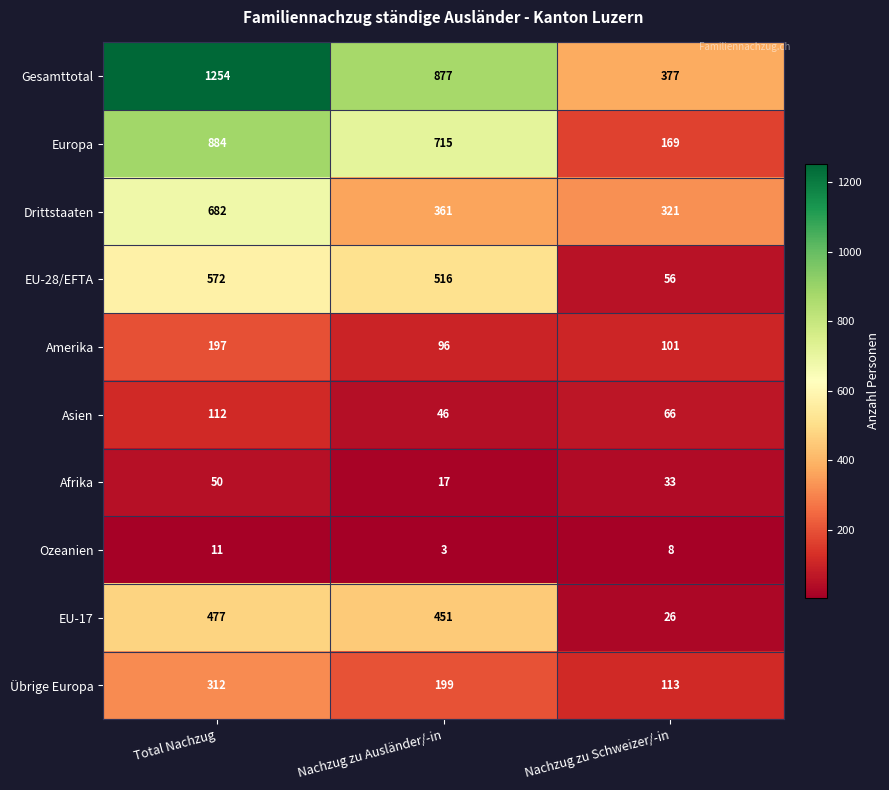

What is the difference between the maximum and minimum values in the Afrika series?

33